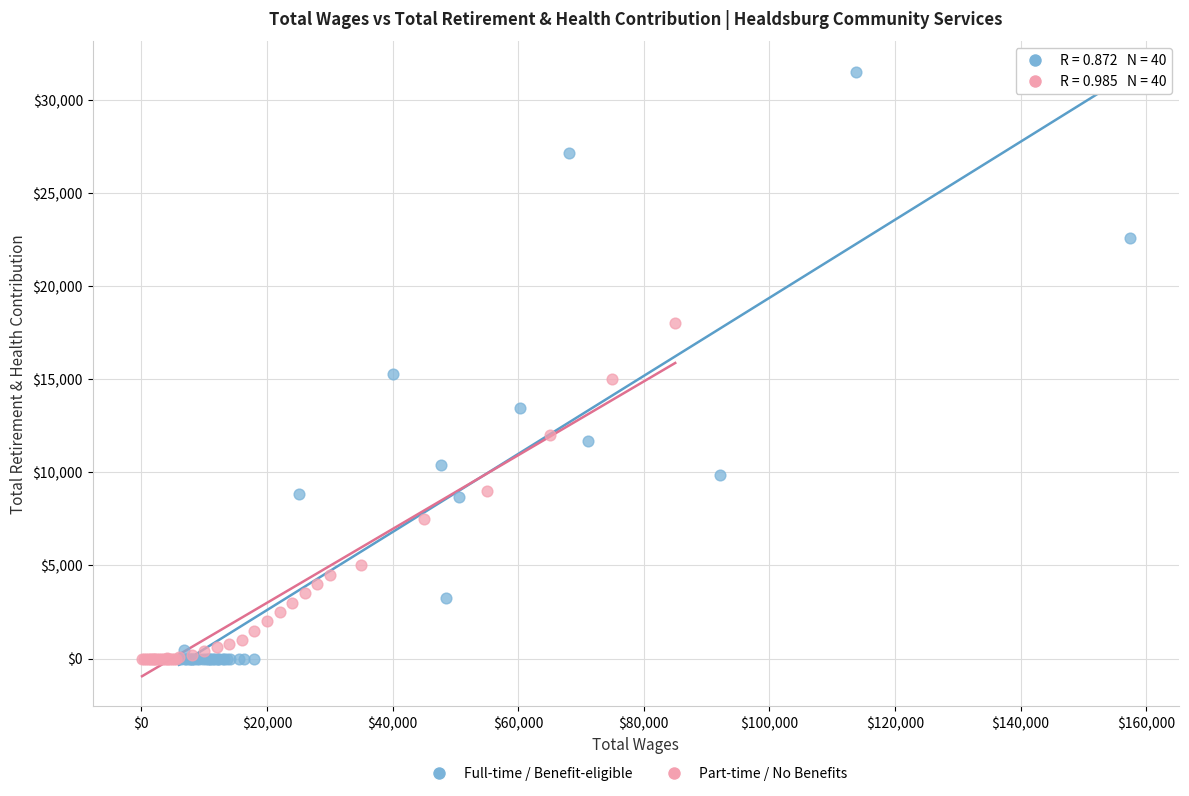

Which series contains the highest Y value?

Full-time / Benefit-eligible